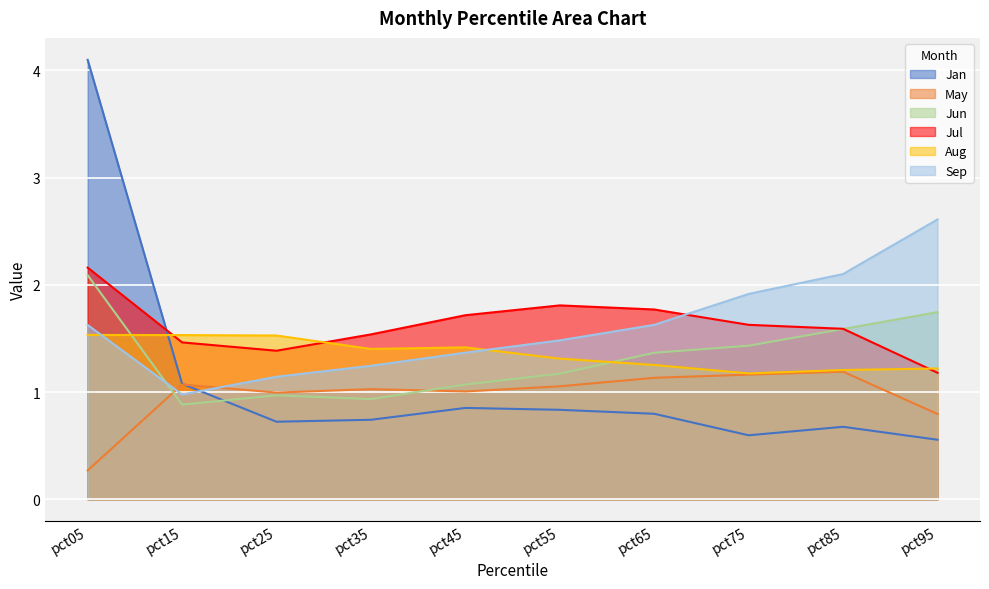

How many lines are shown in the chart?

6